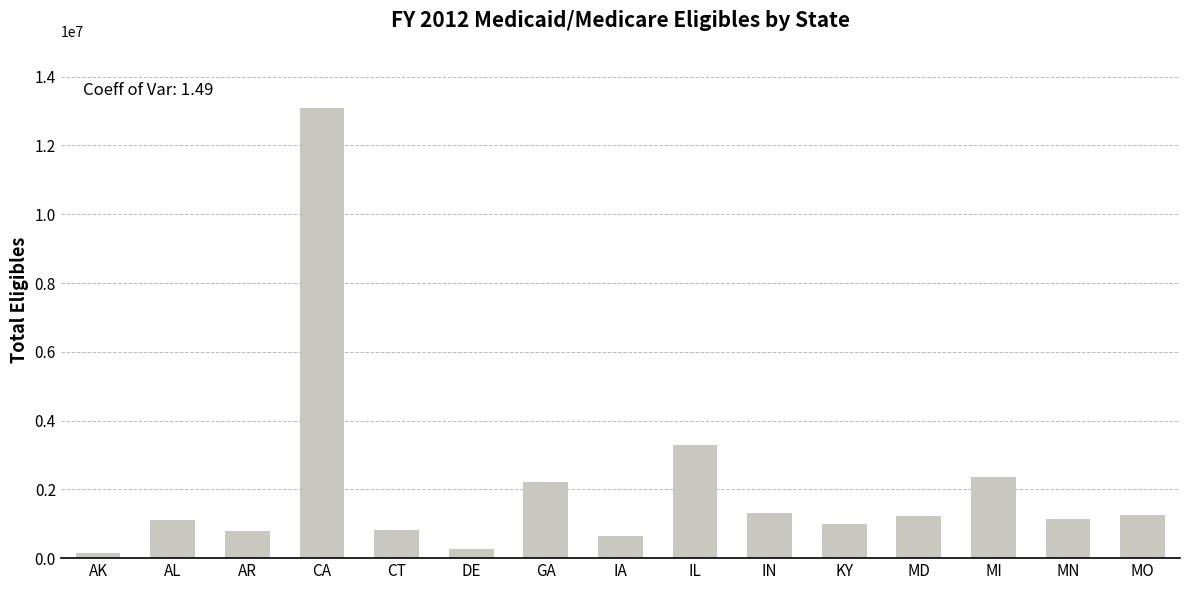

What is the value of the 11th bar from the left?

1007005